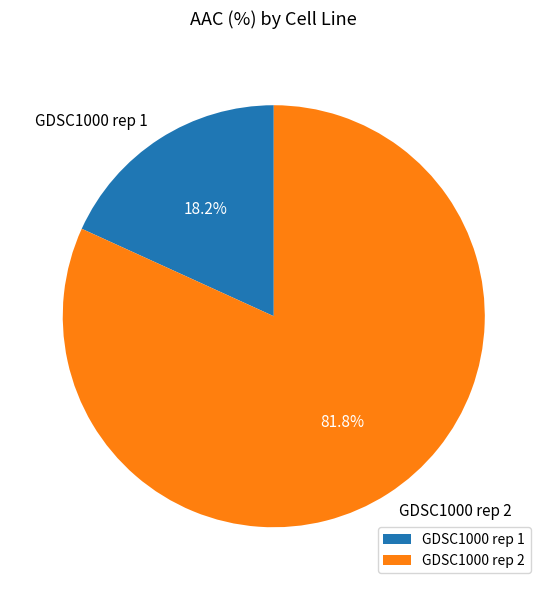

Does any single category account for the majority?

Yes